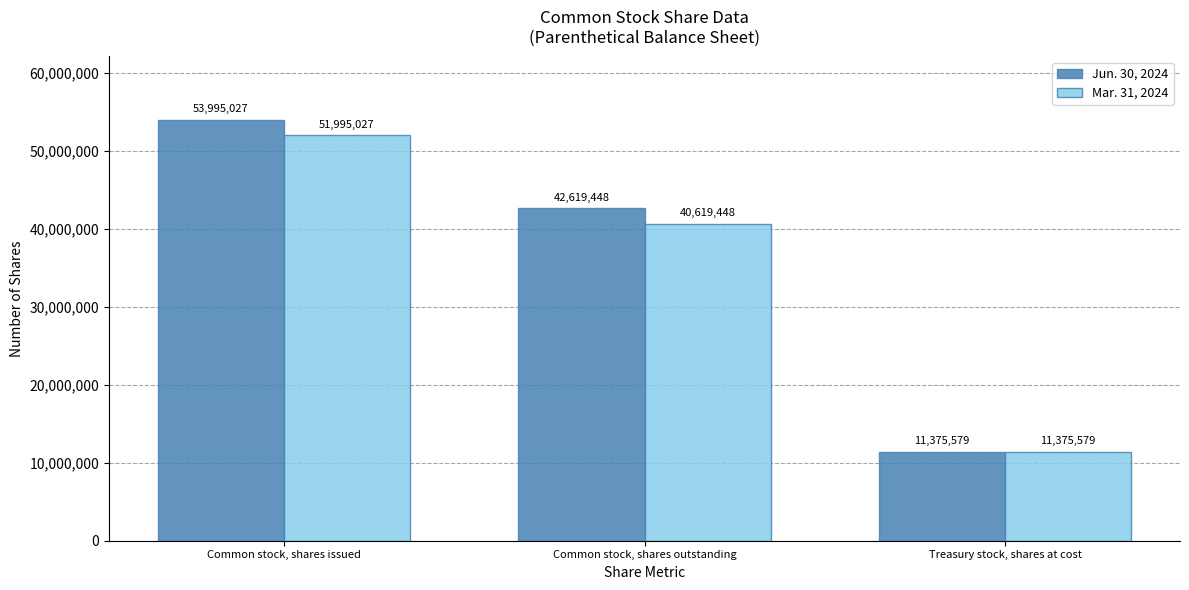

Count the number of data series in this chart.

2